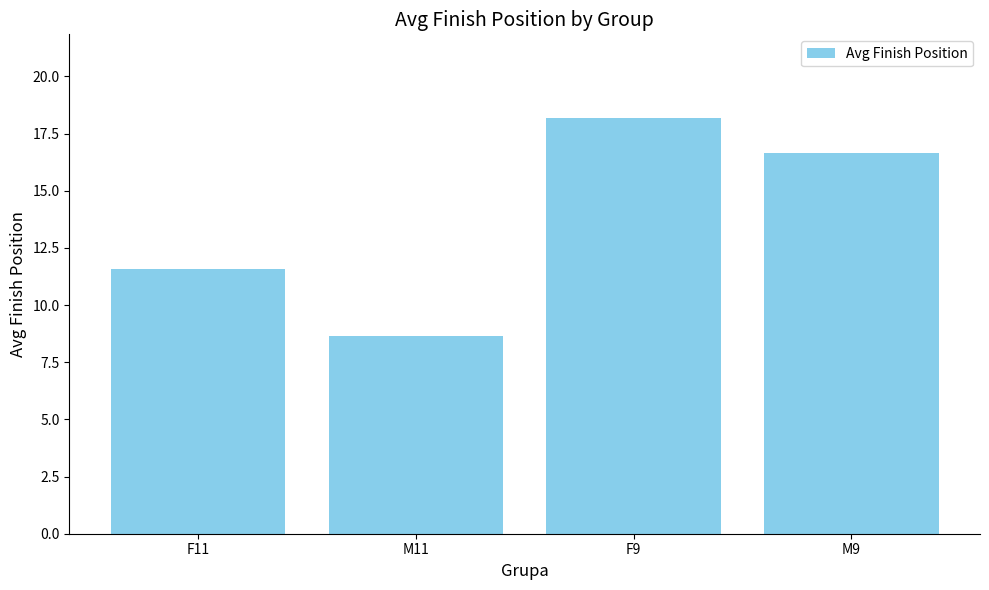

Does the chart contain stacked bars?

No